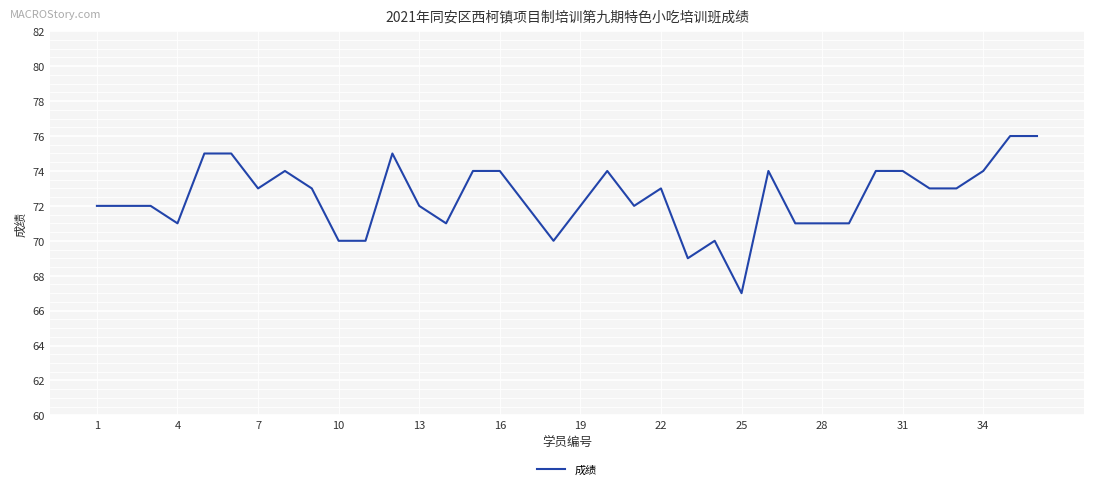

What is the difference between the maximum and minimum values?

9